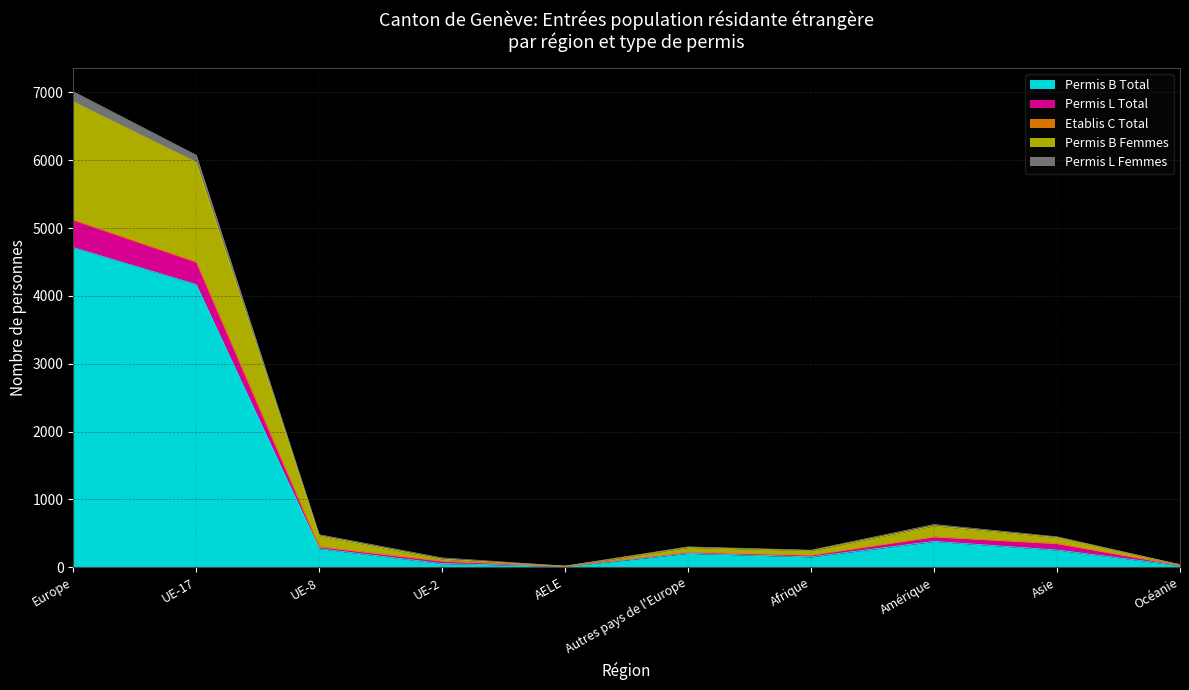

What are all the series names shown in the legend?

Permis B Total, Permis L Total, Etablis C Total, Permis B Femmes, Permis L Femmes